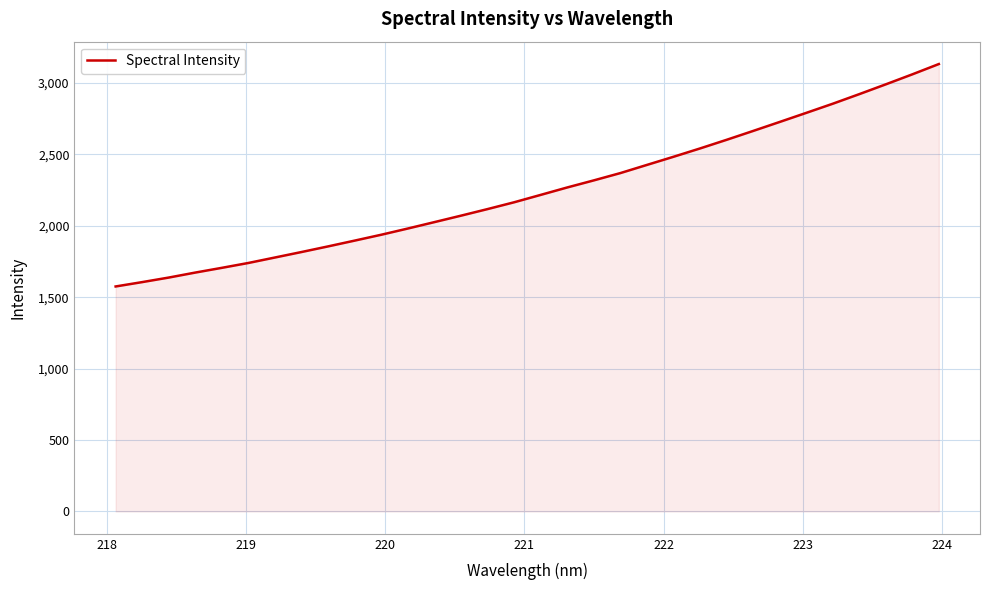

What is the smallest value displayed?

1575.2